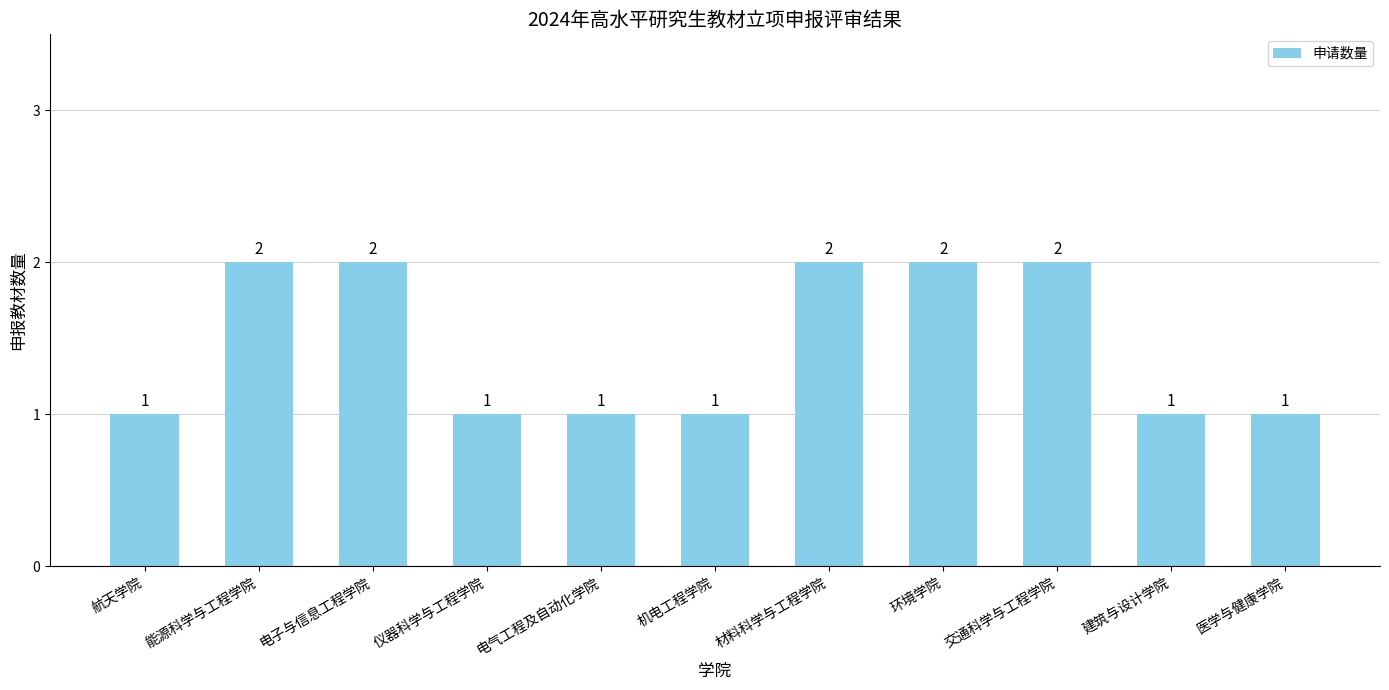

Count the number of categories in the chart.

11